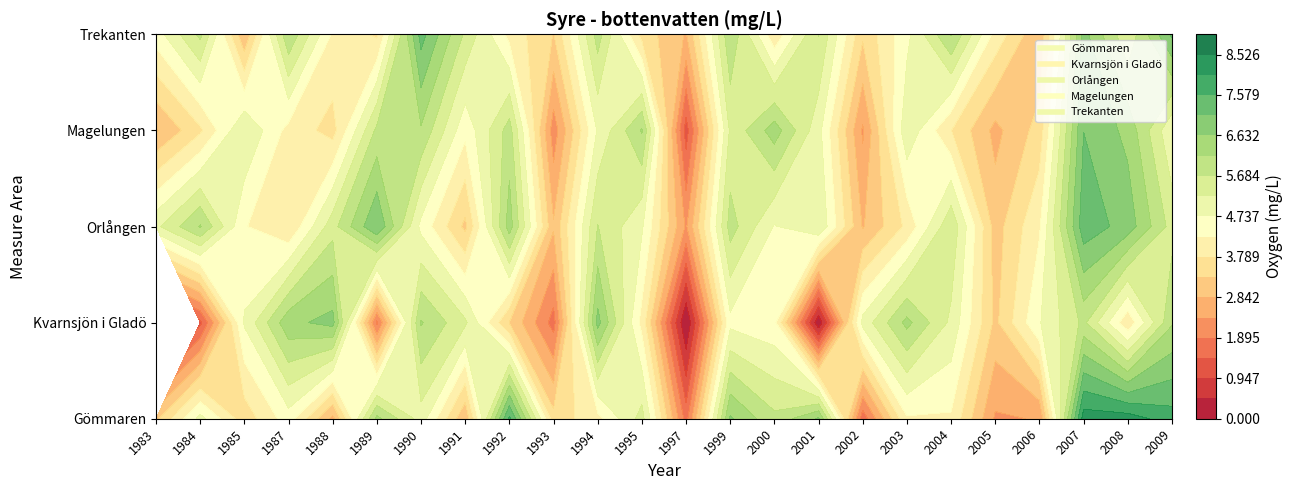

What is the difference between the highest and lowest values at 1985?

2.3